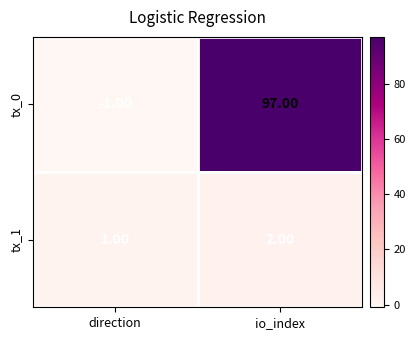

Which category has the lowest value across all series?

direction